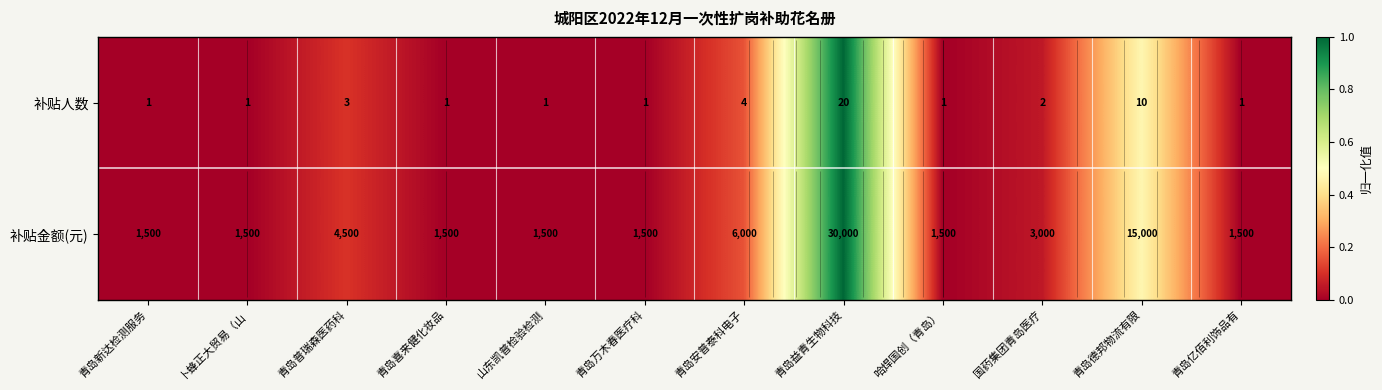

How many categories are shown in the chart?

12